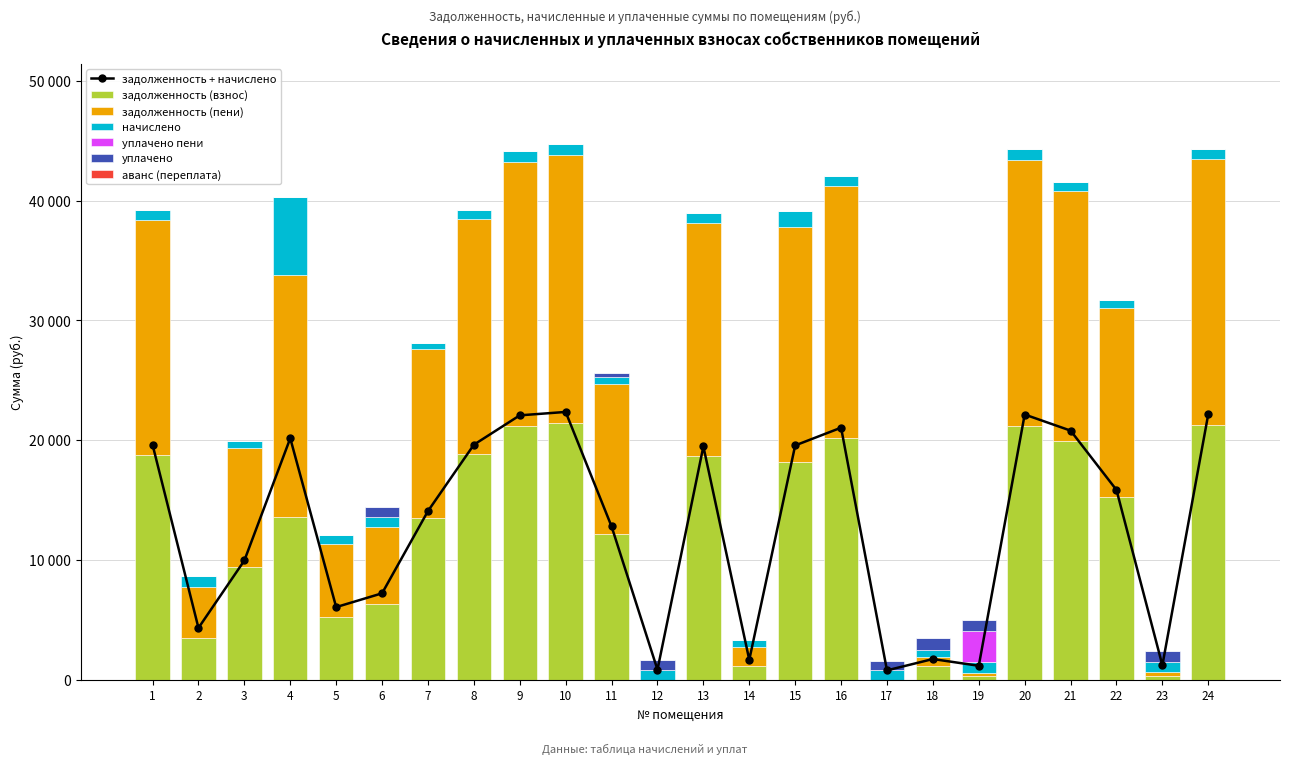

Is it true that задолженность (взнос) equals 0.9 at 17?

False